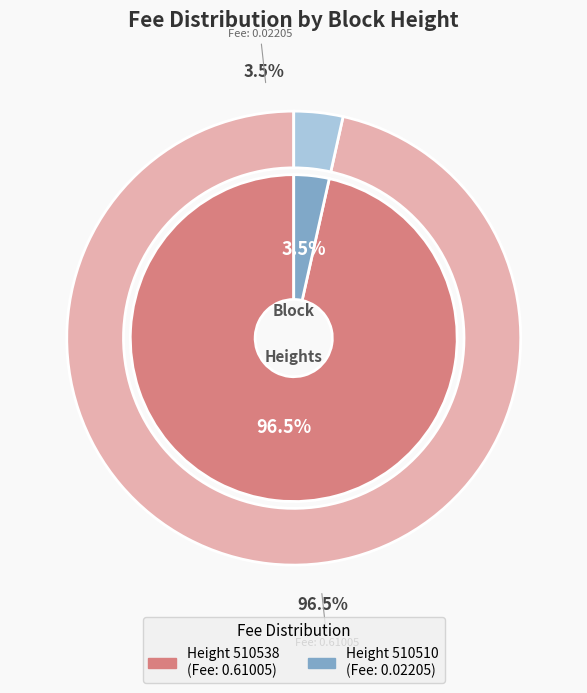

Which category has the smallest portion of the pie?

510510